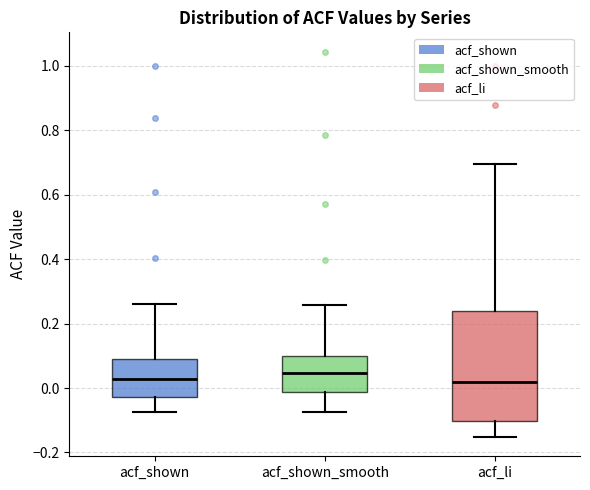

Where does the upper whisker of the box for acf_shown_smooth end on the y-axis? The values are not printed on the chart, so give them approximately, as read against the axis.

0.26